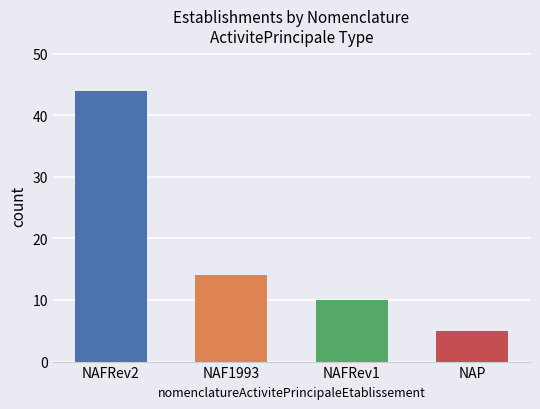

Reading left to right, what are all the values shown in this chart?

NAFRev2=44	NAF1993=14	NAFRev1=10	NAP=5